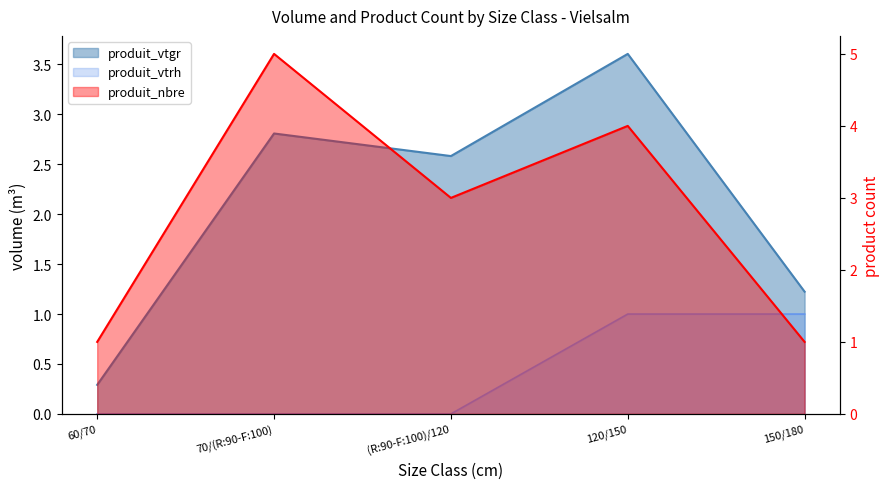

At how many categories does at least one series exceed 4?

1